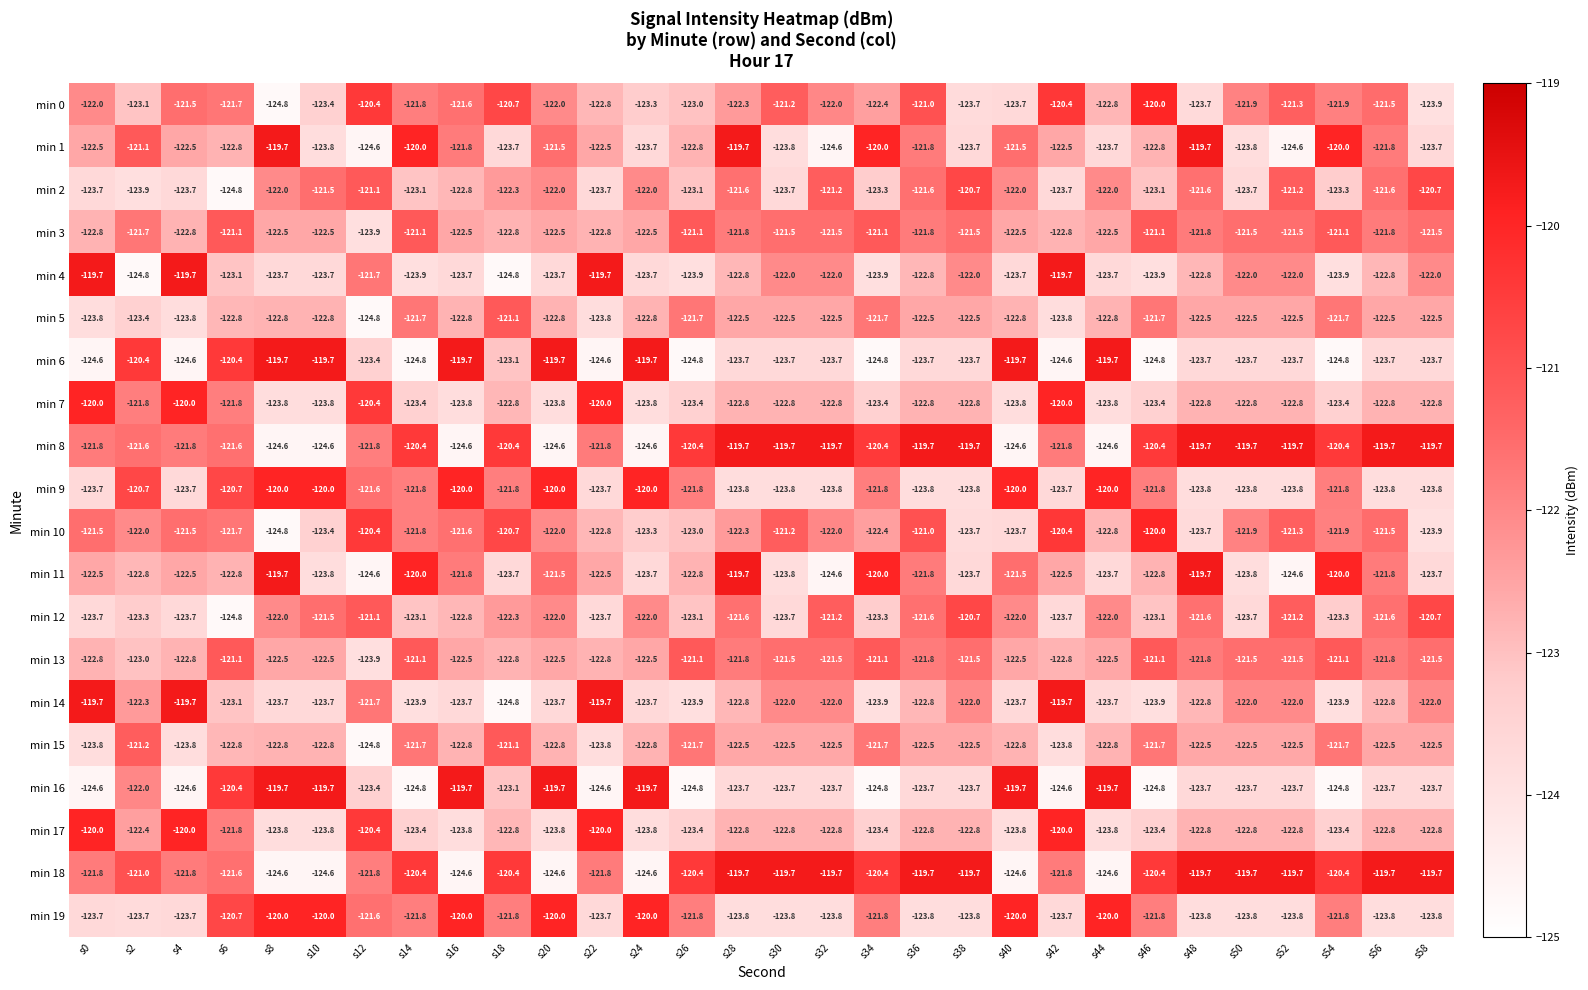

At which label does min 16 first exceed -123?

s2